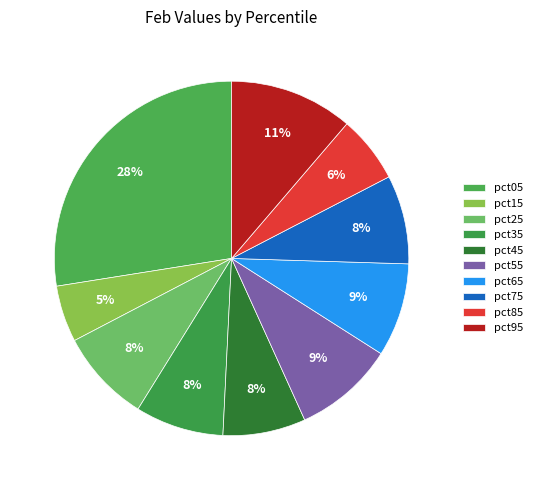

Rank the categories by value from highest to lowest.

pct05, pct95, pct55, pct65, pct25, pct75, pct35, pct45, pct85, pct15